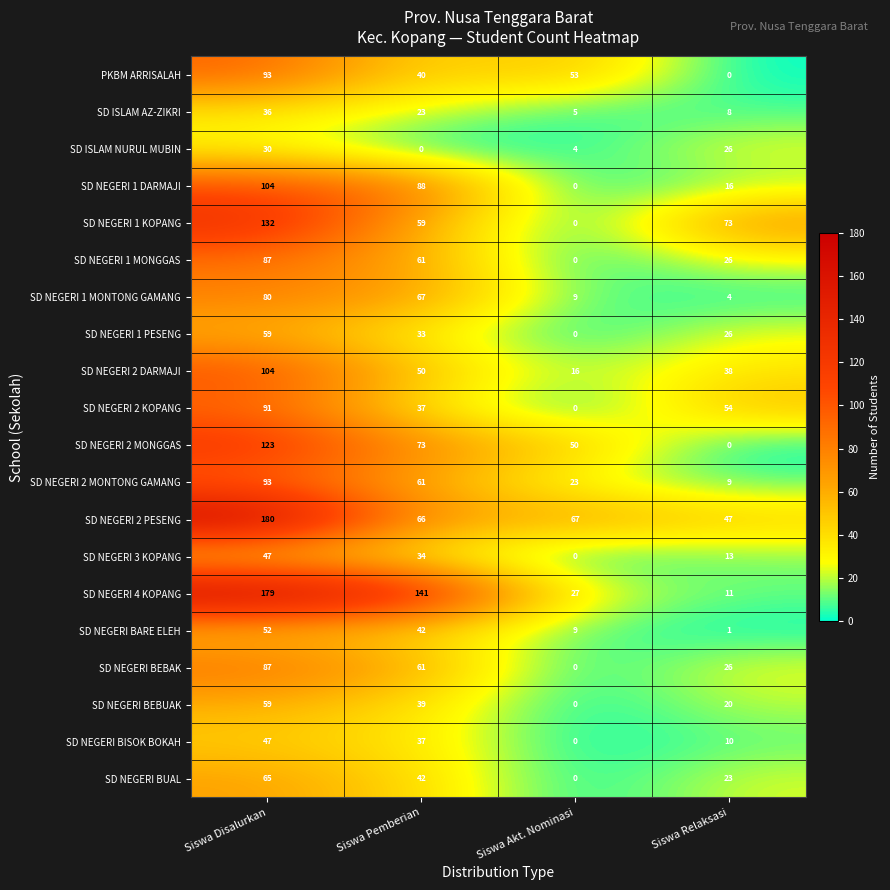

What is the difference between the second highest and second lowest values in the SD ISLAM AZ-ZIKRI series?

15